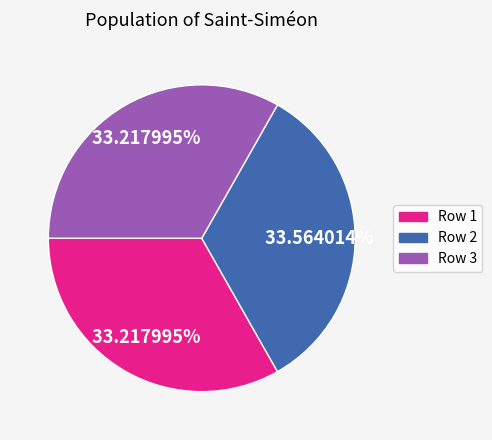

Does any single category account for the majority?

No